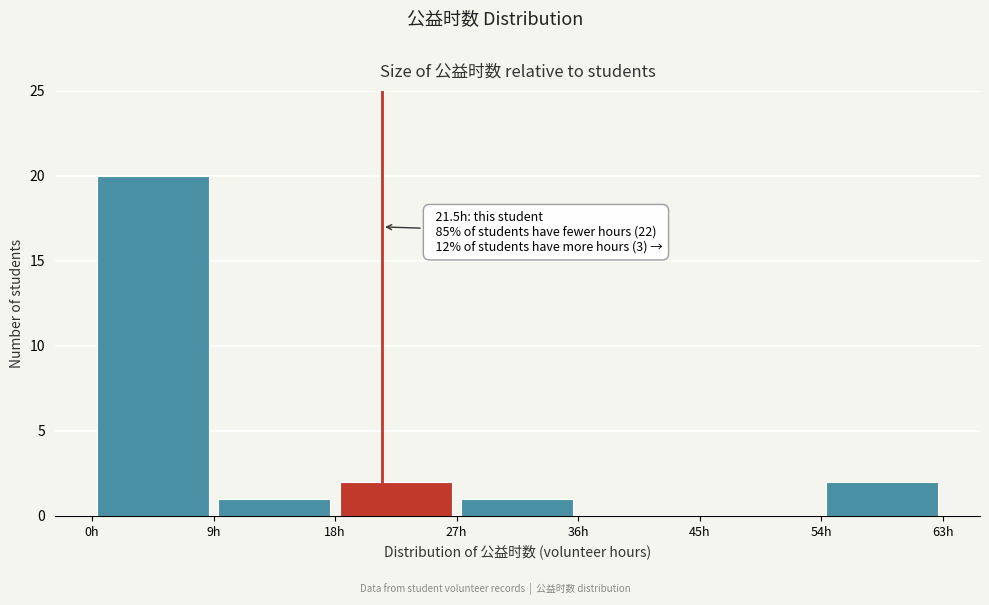

Which range on the x-axis has the tallest bar?

0 to 9